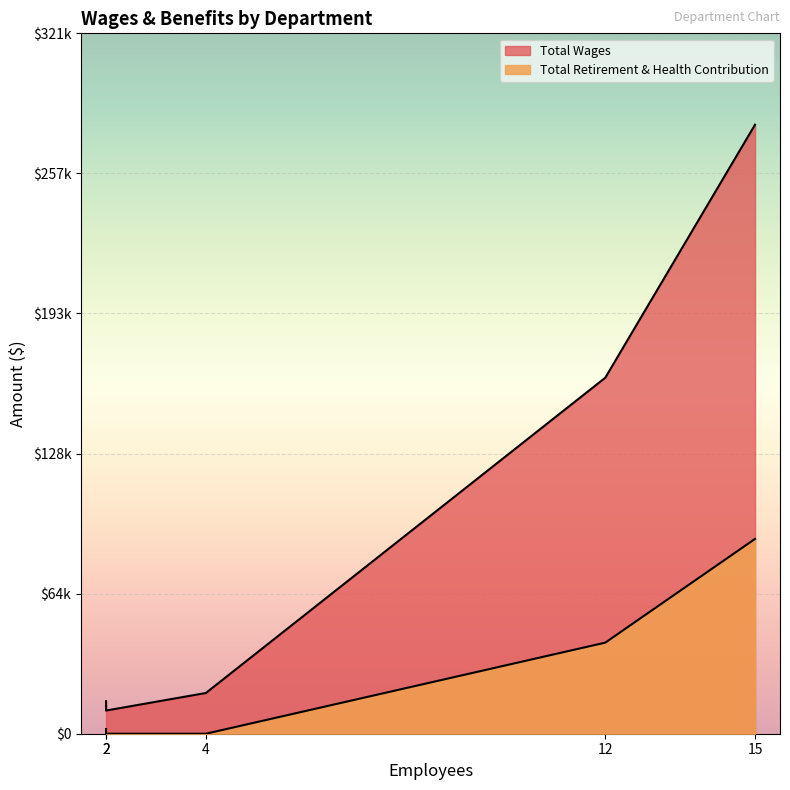

At how many categories does at least one series exceed 149586?

2